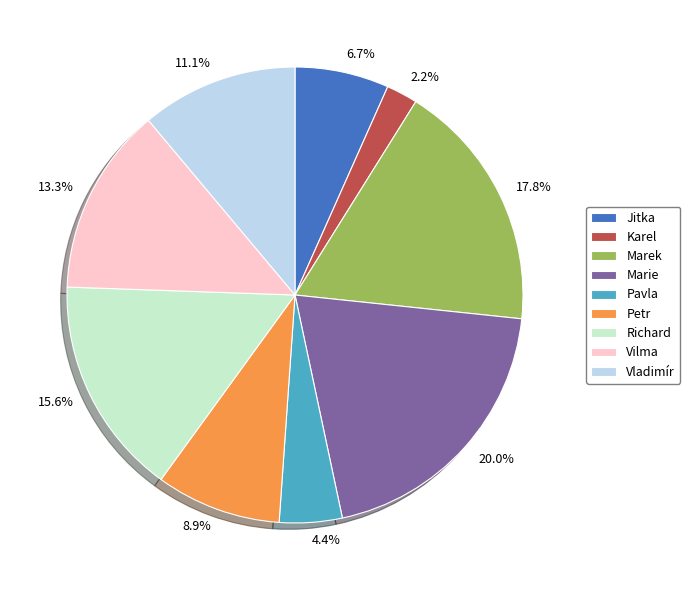

Does any single category account for the majority?

No